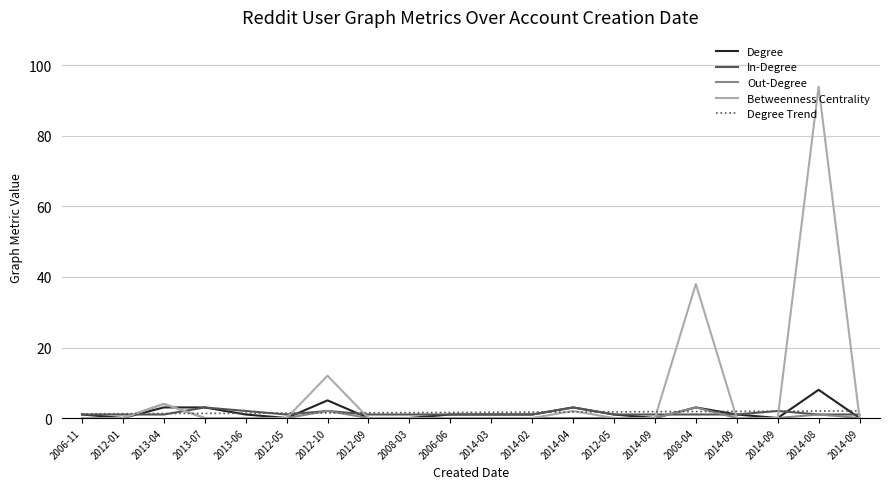

Between which two adjacent categories do Degree and Out-Degree first intersect?

2013-04 and 2013-07